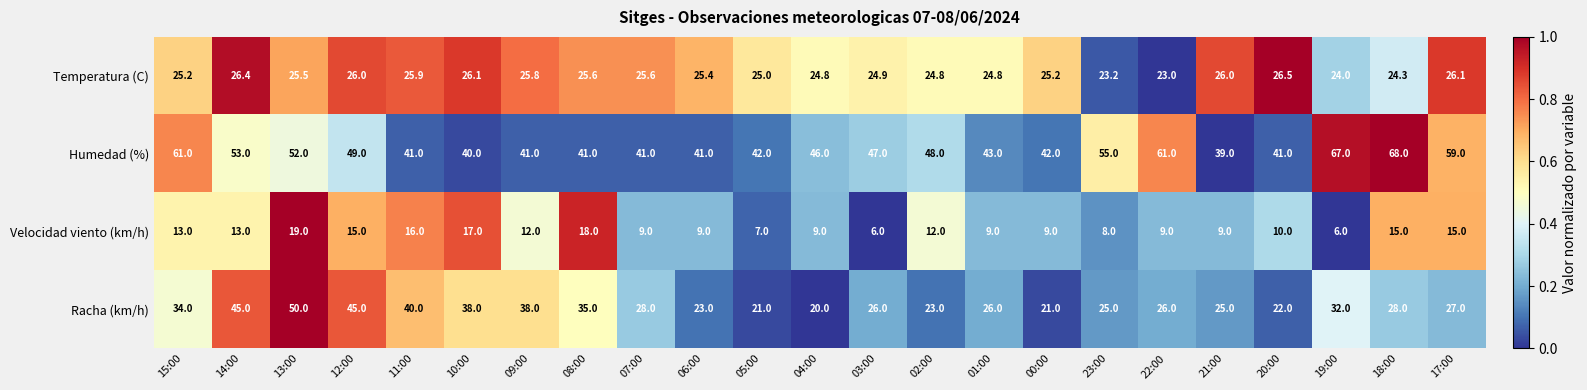

List the series in order of their peak value, highest first.

Humedad (%), Racha (km/h), Temperatura (C), Velocidad viento (km/h)